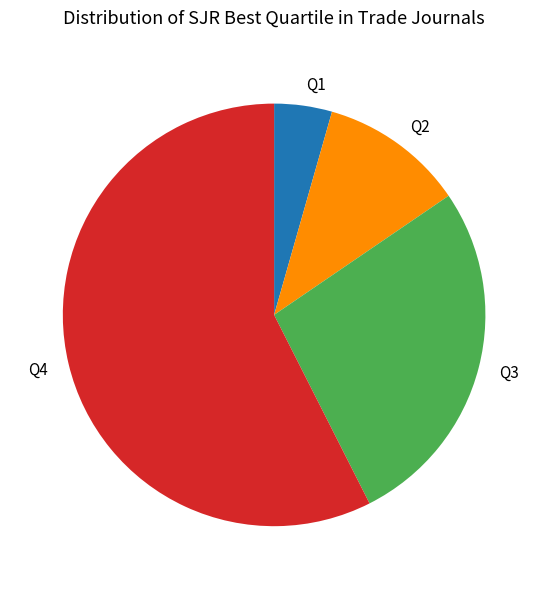

Is the sum of Q3 and Q2 greater than half?

No